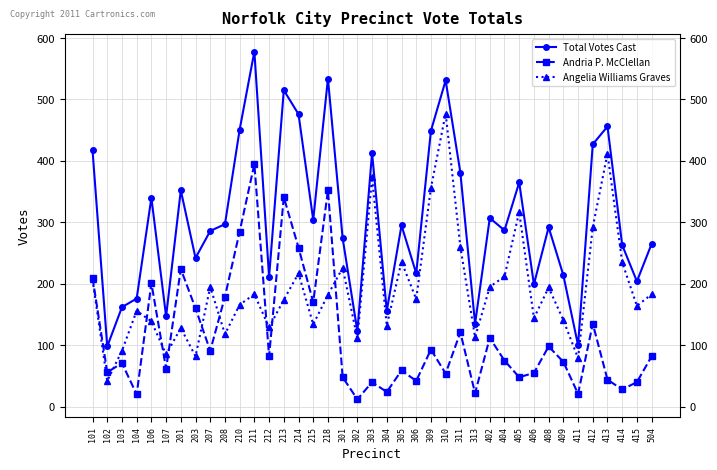

How many lines are shown in the chart?

3